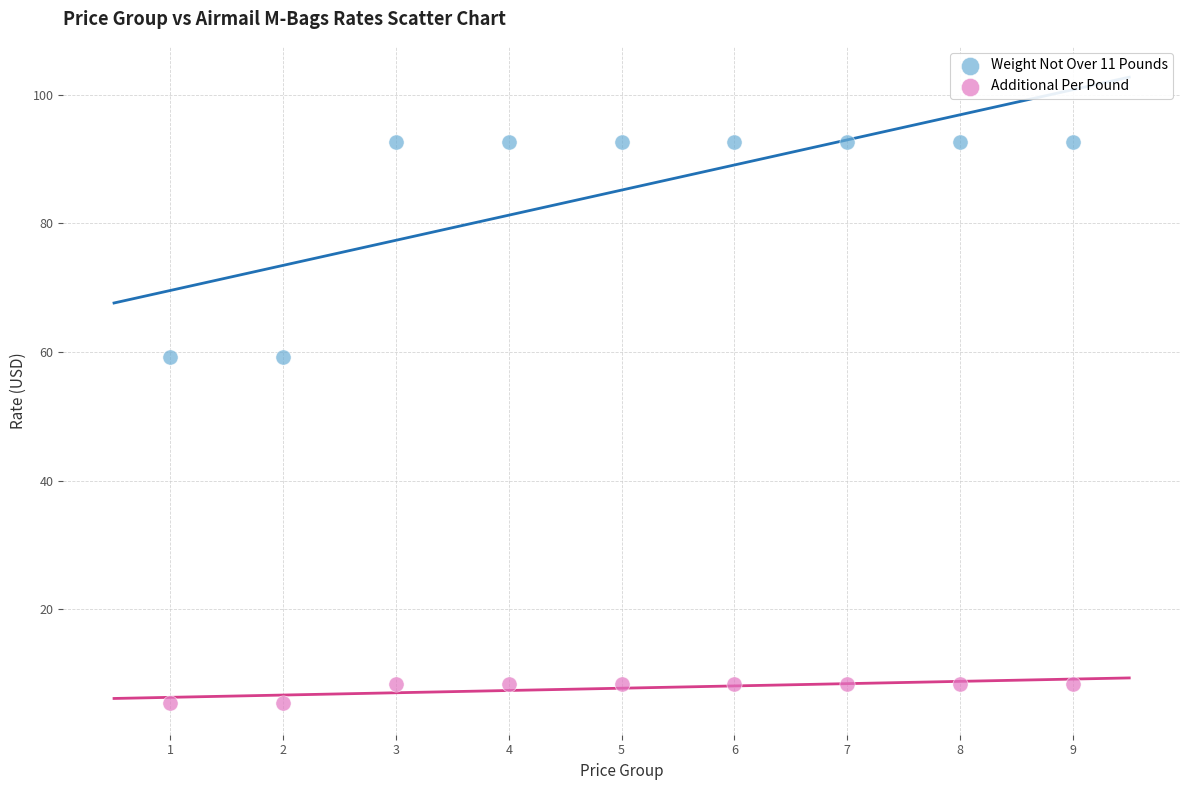

Which series contains the highest Y value?

Weight Not Over 11 Pounds